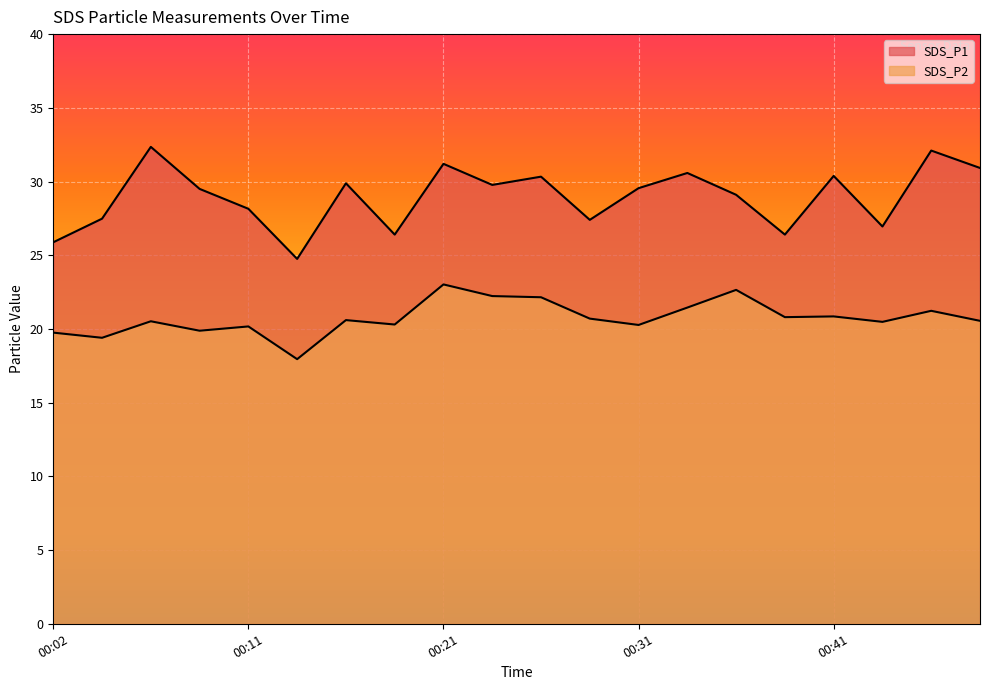

What is the difference between the maximum and second lowest values in the SDS_P1 series?

6.5